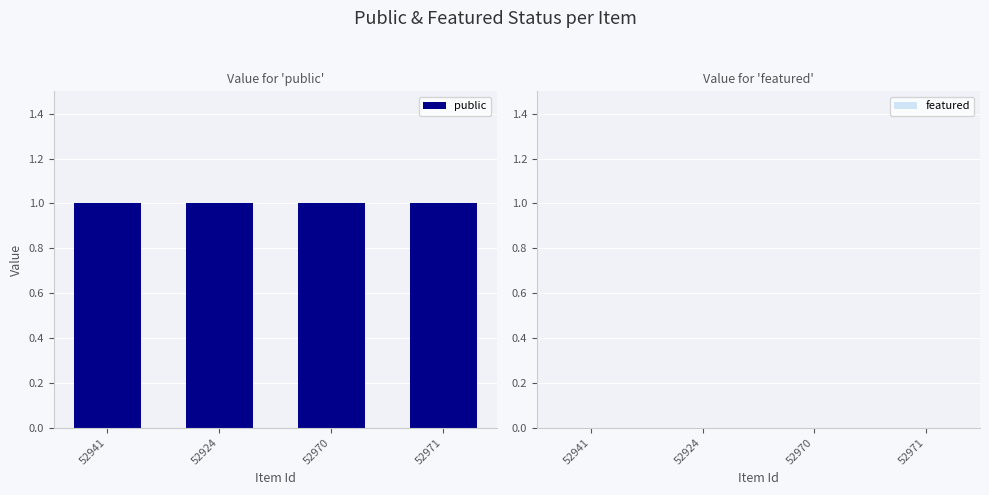

What position from the left is 52941?

1